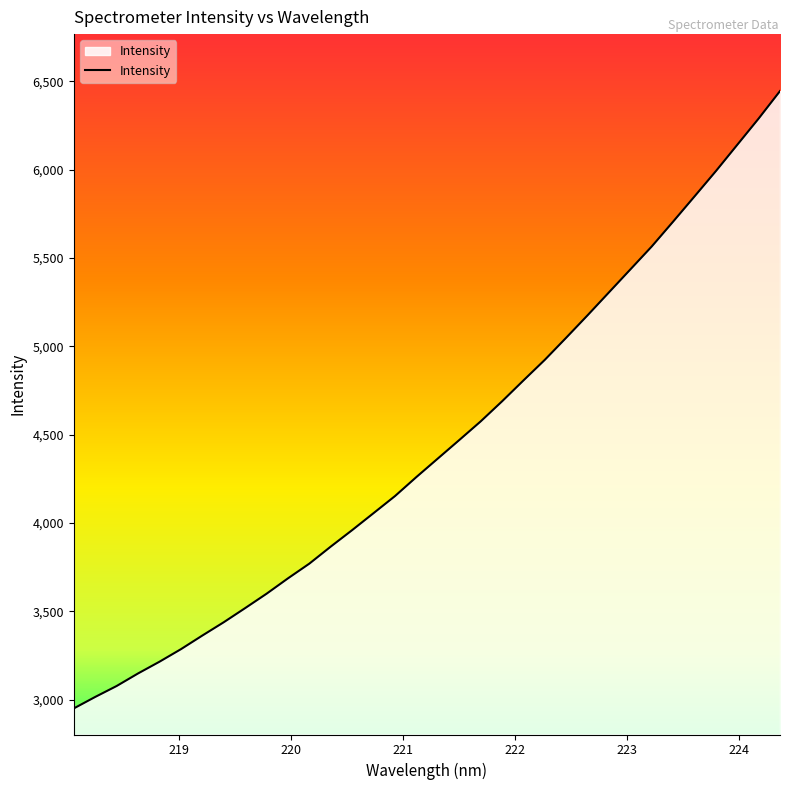

What is the minimum value shown in the chart?

2951.4